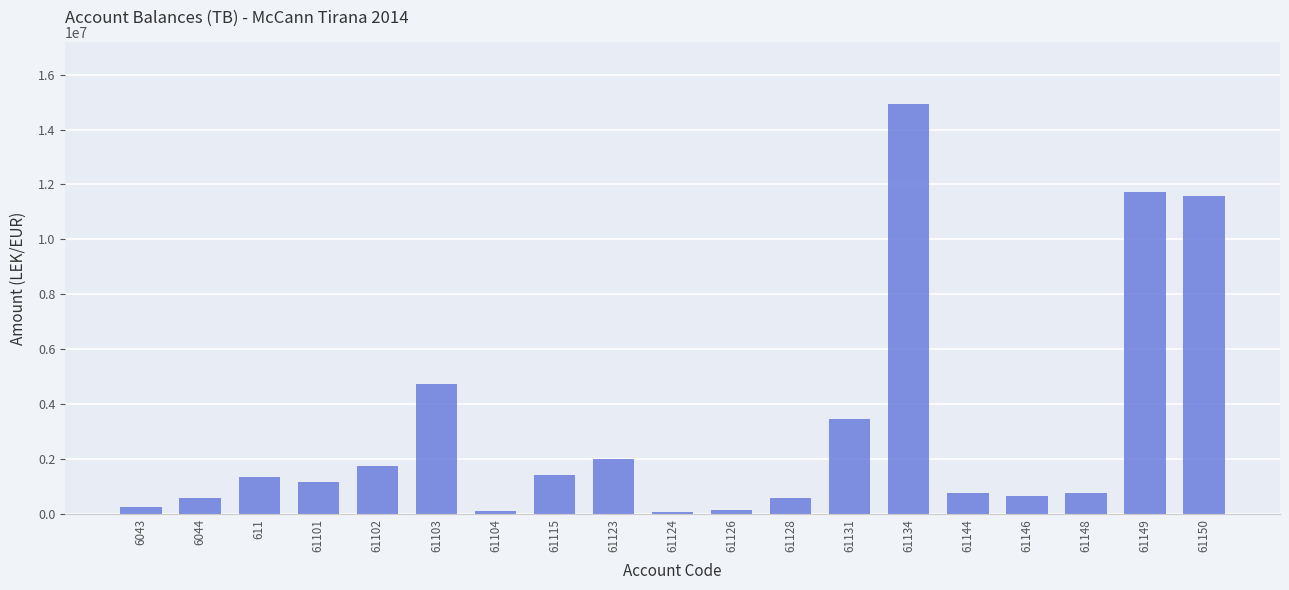

What is the label of the 17th bar from the left?

61148